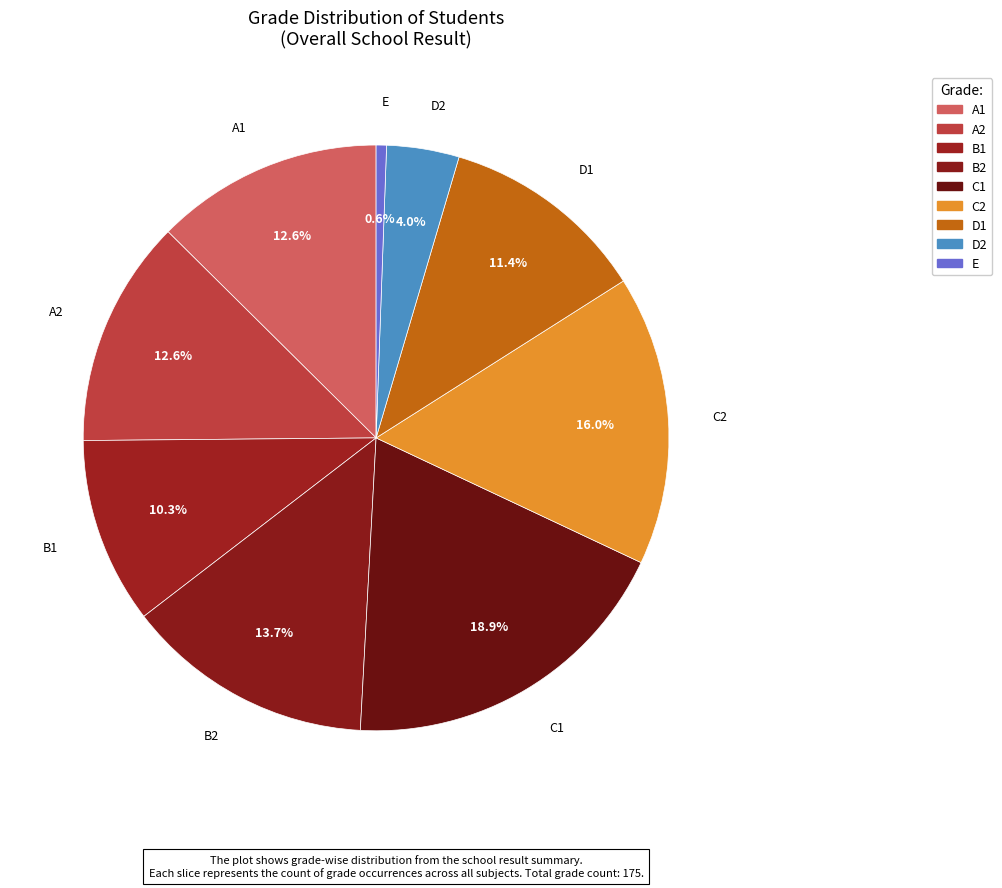

Count the number of slices in the pie.

9